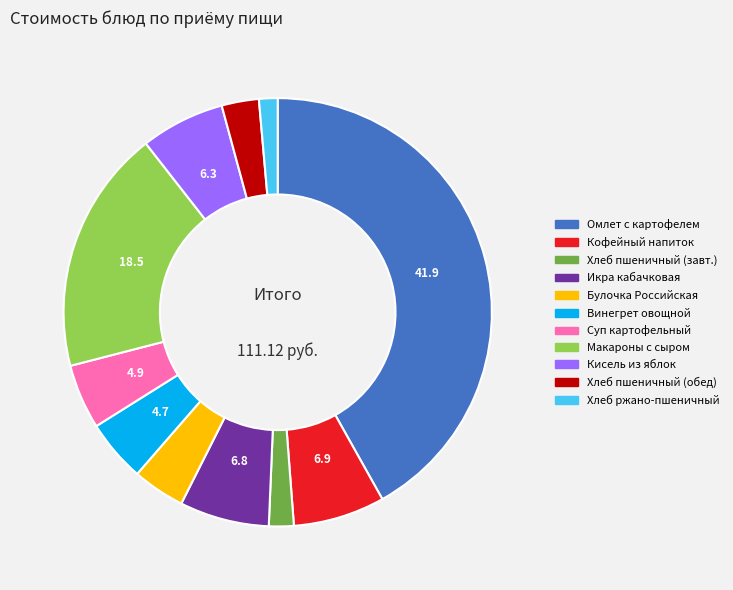

Does any single category account for the majority?

No